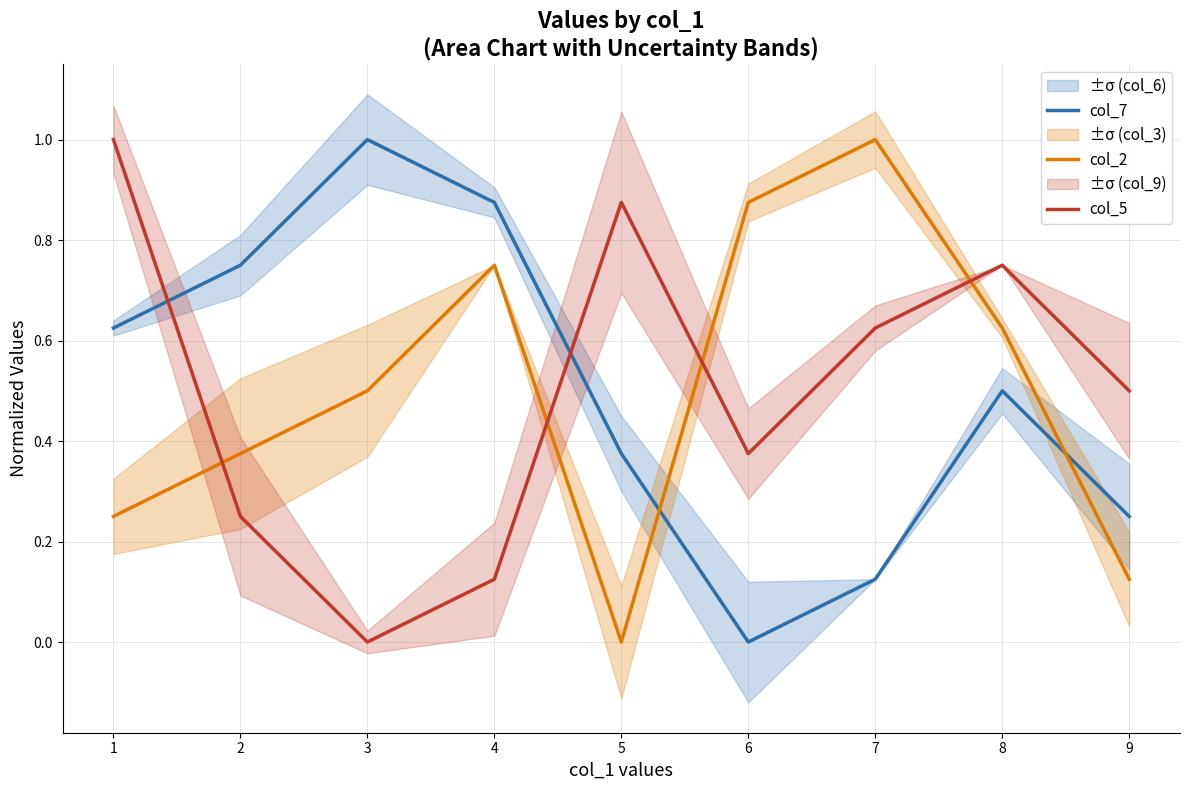

What is the approximate value of col_7 at 6?

0.0